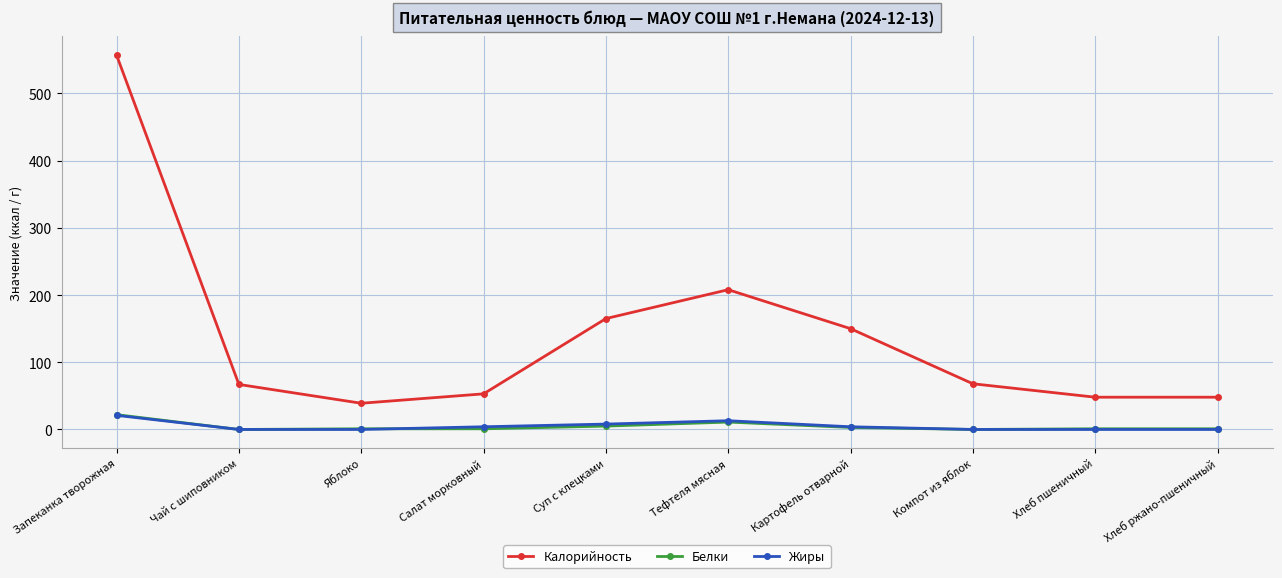

Is the value of Жиры at Запеканка творожная greater than the value of Белки at Салат морковный?

Yes